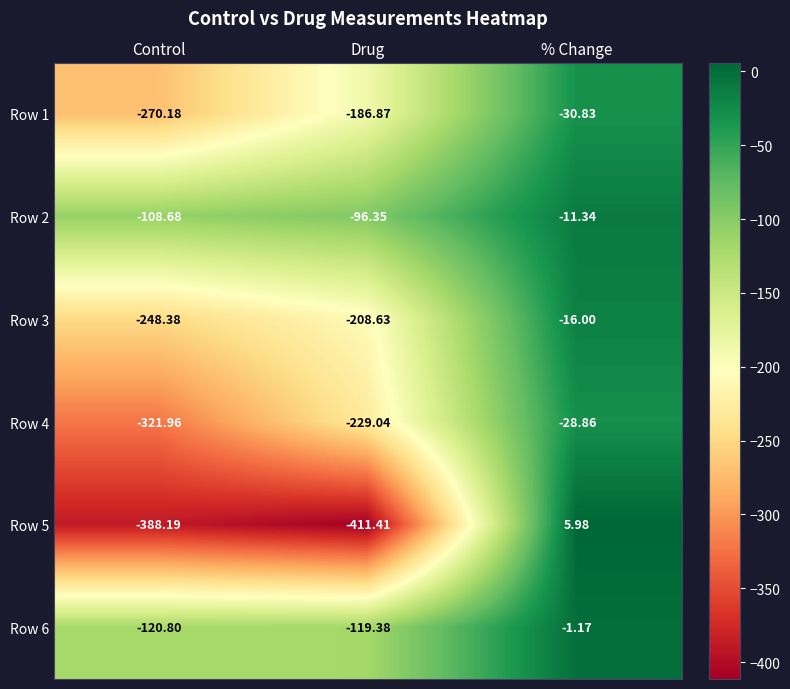

Where is Row 4 nearest to the value -175?

Drug